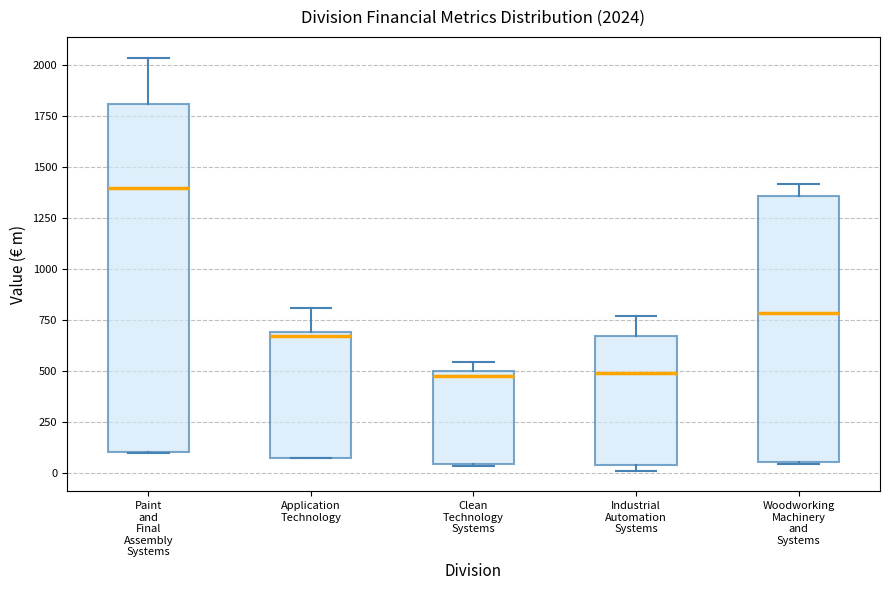

Which box has the highest median line?

Paint and Final Assembly Systems